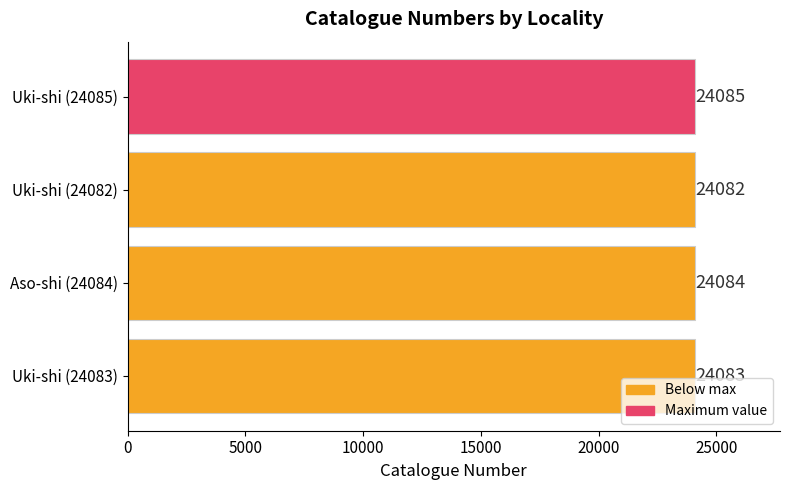

List the labels in order of value, largest first.

Uki-shi (24085), Aso-shi (24084), Uki-shi (24083), Uki-shi (24082)